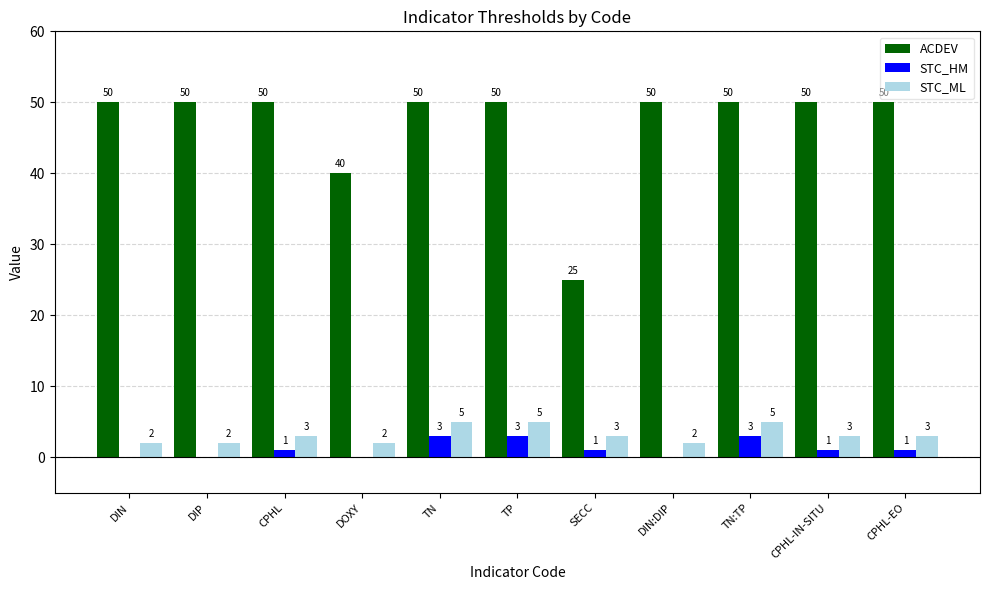

What is the sum of all ACDEV values?

515